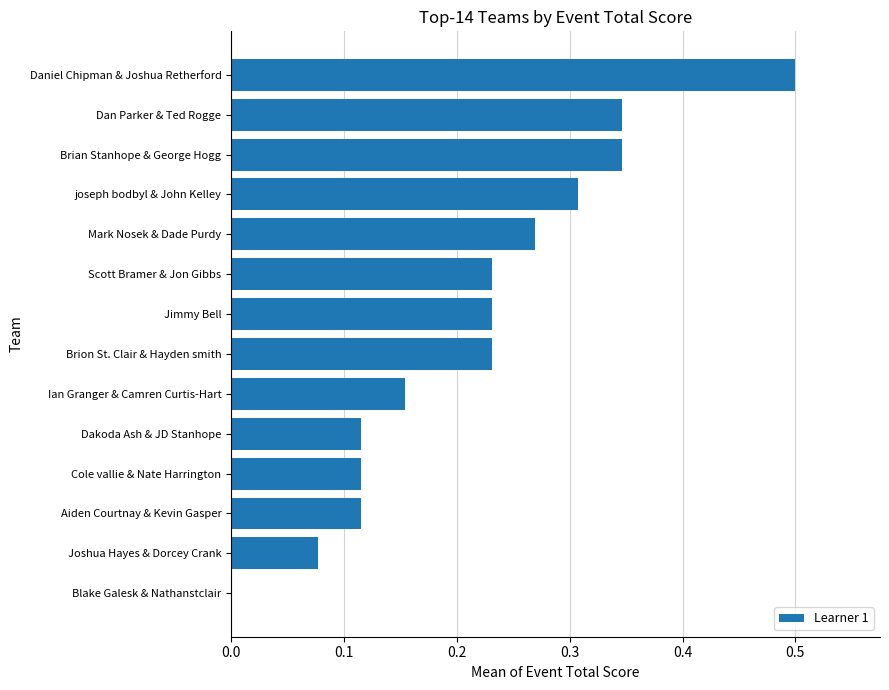

What is the sum of all values?

3.0